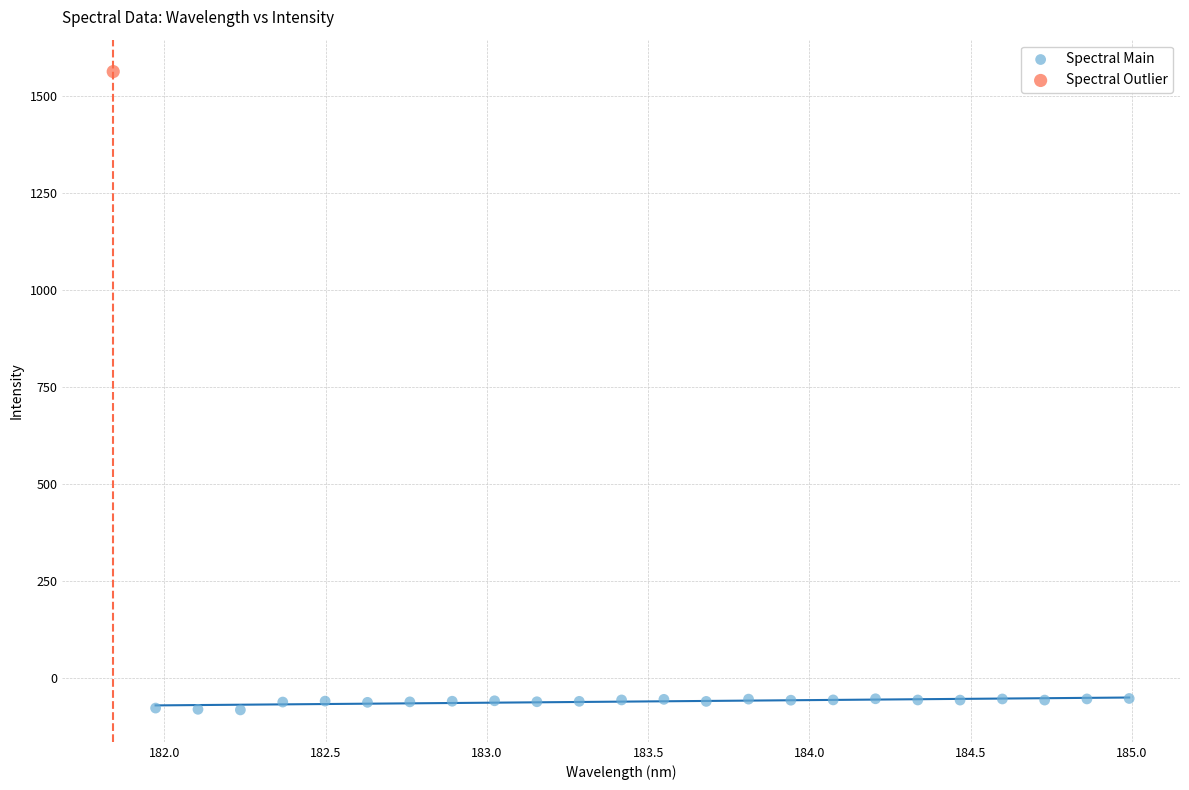

What are all the series names shown in the legend?

Spectral Main, Spectral Outlier